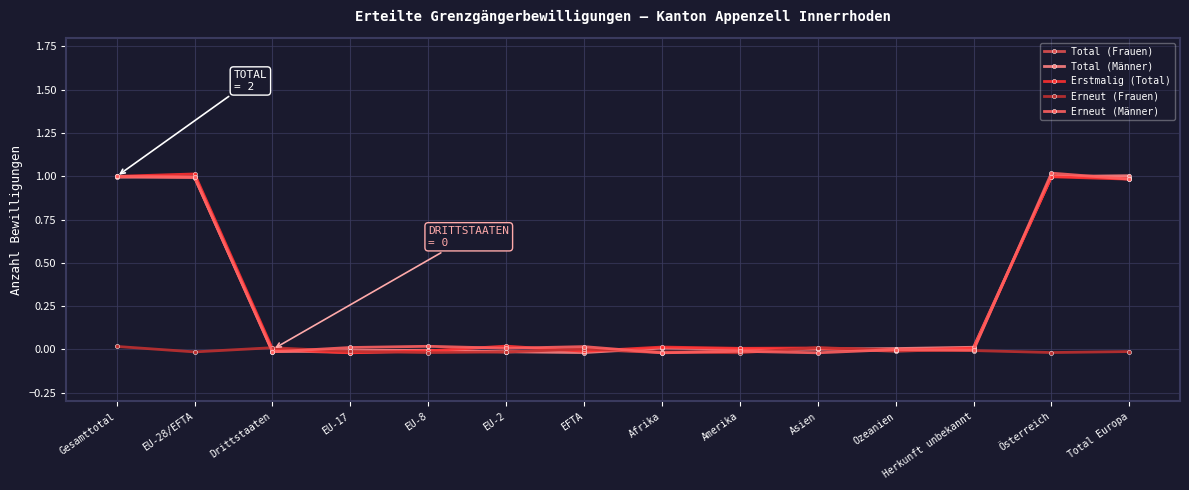

At which label is Erneut (Männer) closest to 0?

Ozeanien